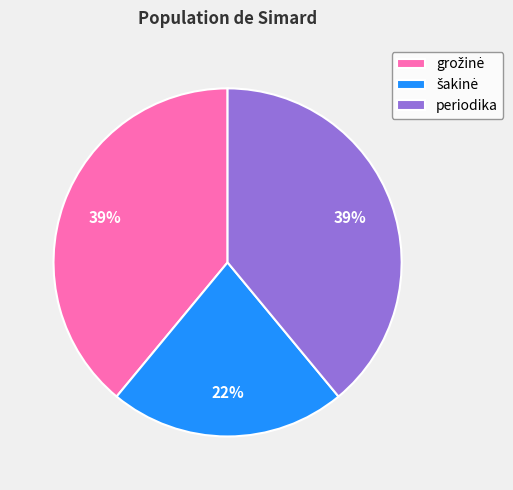

How many segments does this pie chart have?

3